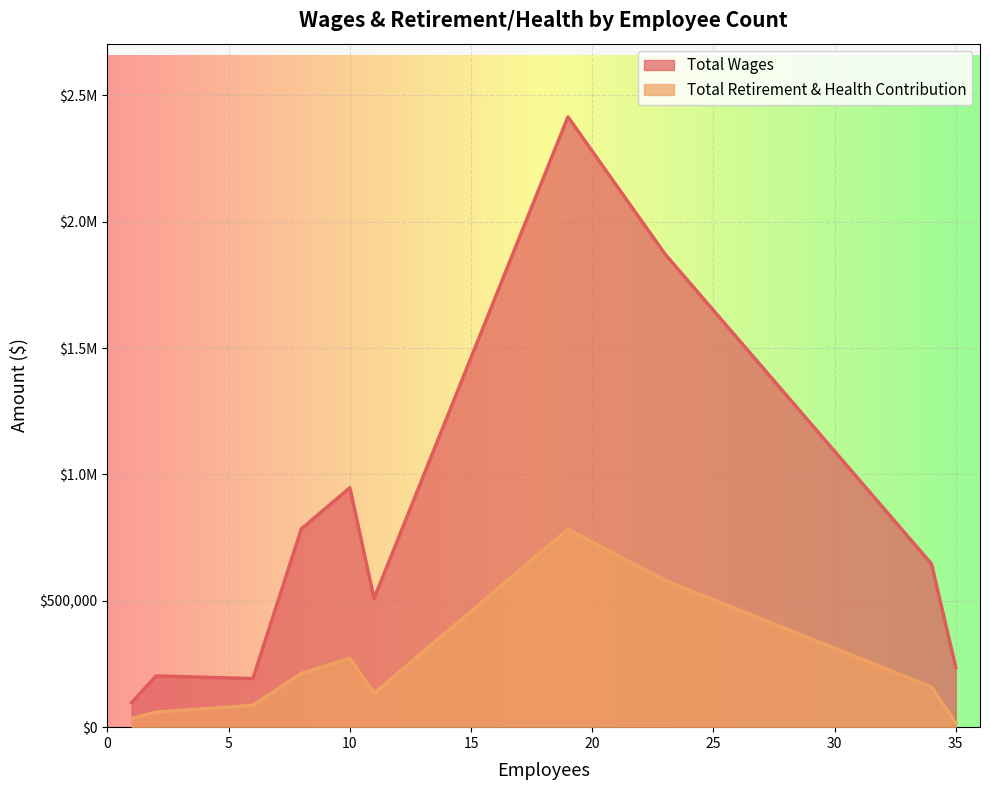

At which category is the sum across all series the highest?

19